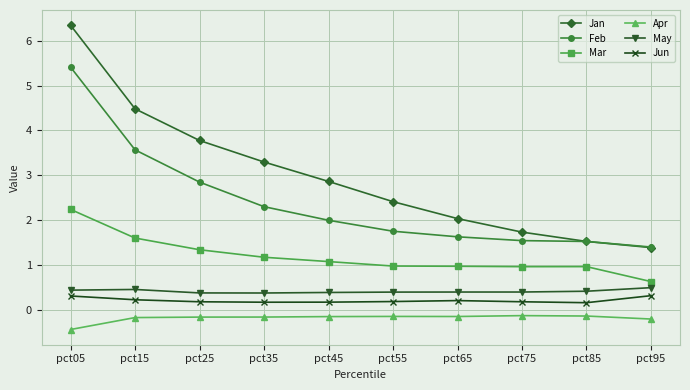

Is the value of Apr at pct25 greater than the value of May at pct45?

No